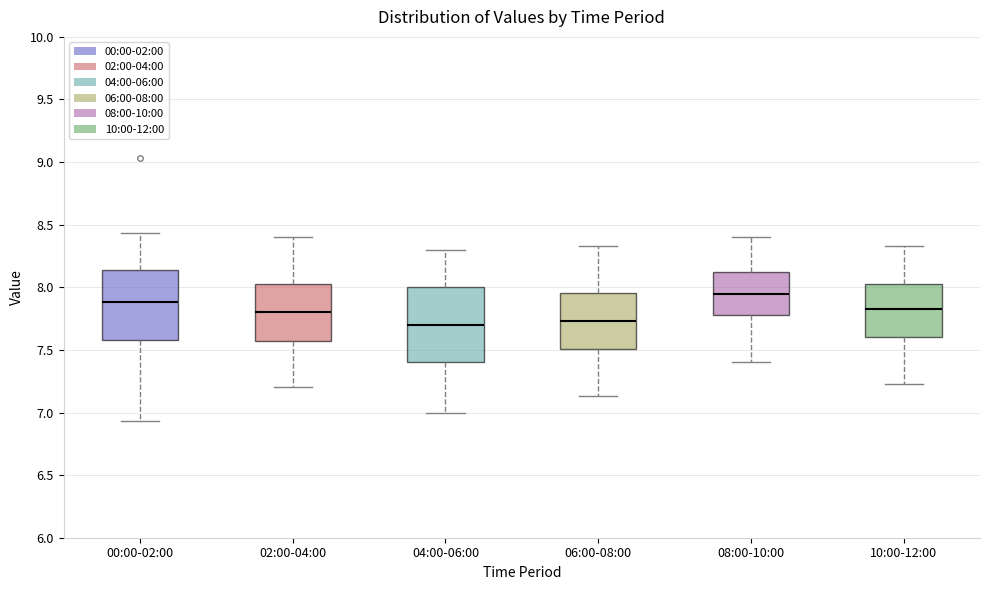

Reading left to right, read every box against the y-axis: the position of its median line, the range the box covers, and the ends of its whiskers. The values are not printed on the chart, so give them approximately, as read against the axis.

00:00-02:00: median 7.90, box 7.60 to 8.15, whiskers 6.95 to 8.45
02:00-04:00: median 7.80, box 7.60 to 8.05, whiskers 7.20 to 8.40
04:00-06:00: median 7.70, box 7.40 to 8.00, whiskers 7.00 to 8.30
06:00-08:00: median 7.75, box 7.50 to 7.95, whiskers 7.15 to 8.35
08:00-10:00: median 7.95, box 7.80 to 8.15, whiskers 7.40 to 8.40
10:00-12:00: median 7.85, box 7.60 to 8.05, whiskers 7.25 to 8.35